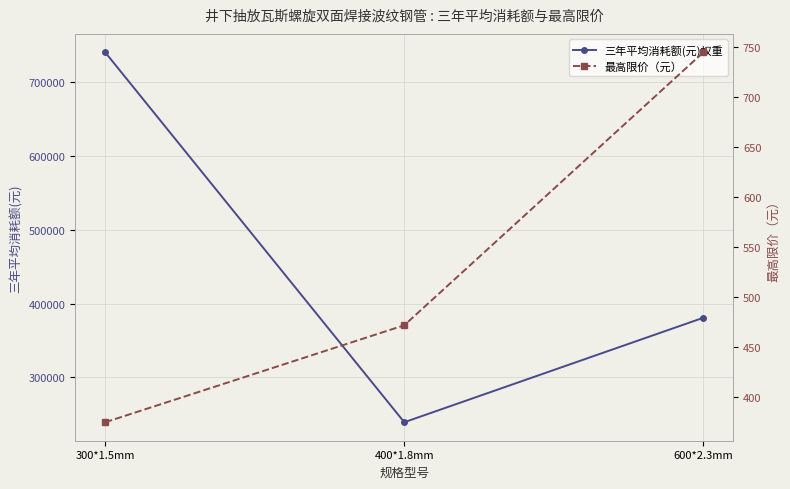

Rank the categories by 三年平均消耗额(元)权重 value from highest to lowest.

300*1.5mm, 600*2.3mm, 400*1.8mm